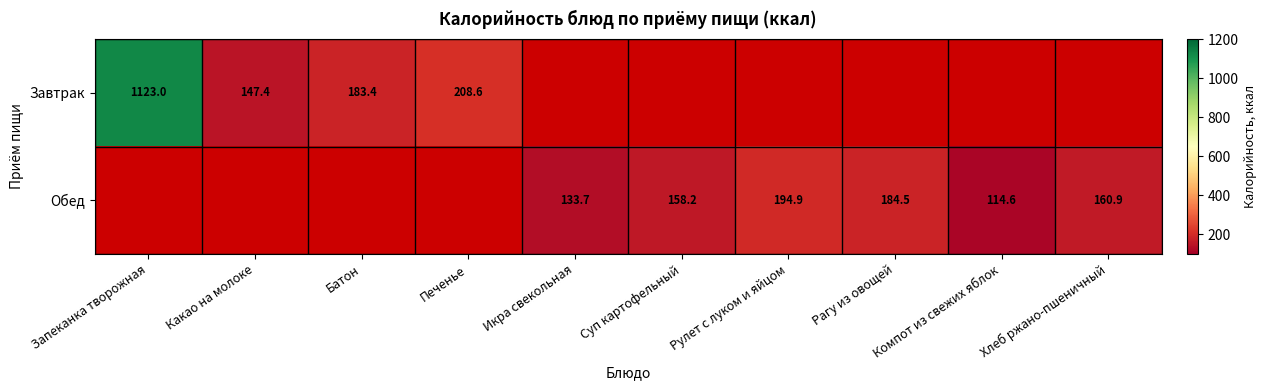

At which label does Завтрак reach its minimum?

Какао на молоке